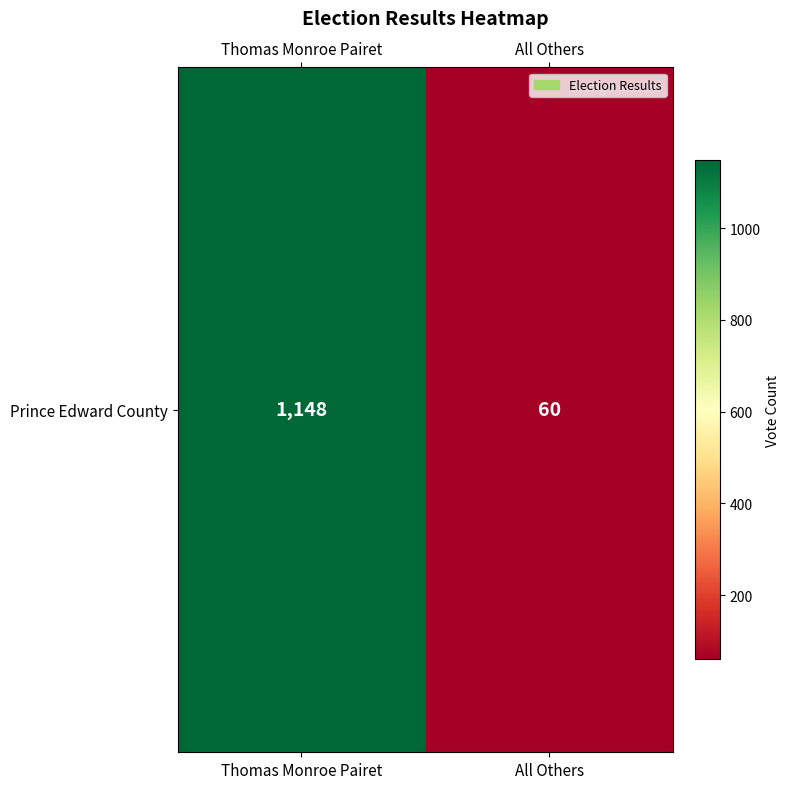

Rank the categories by value from lowest to highest.

All Others, Thomas Monroe Pairet